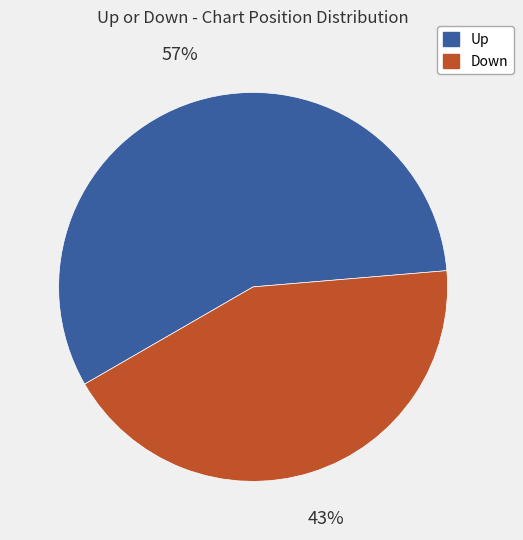

Count the number of slices in the pie.

2